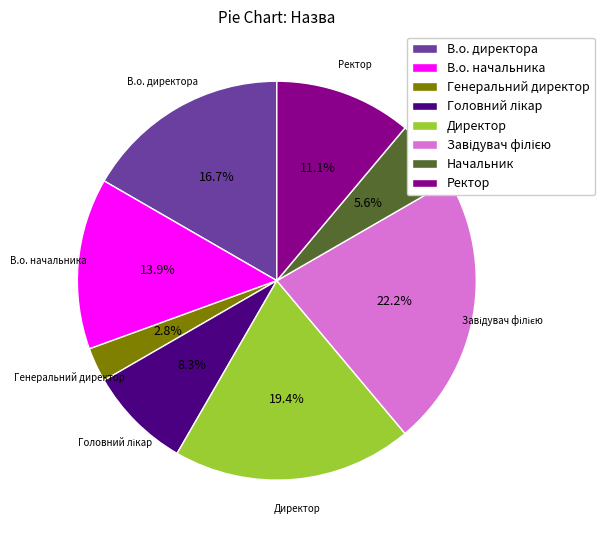

The Начальник slice represents 6% of the pie. True or false?

True